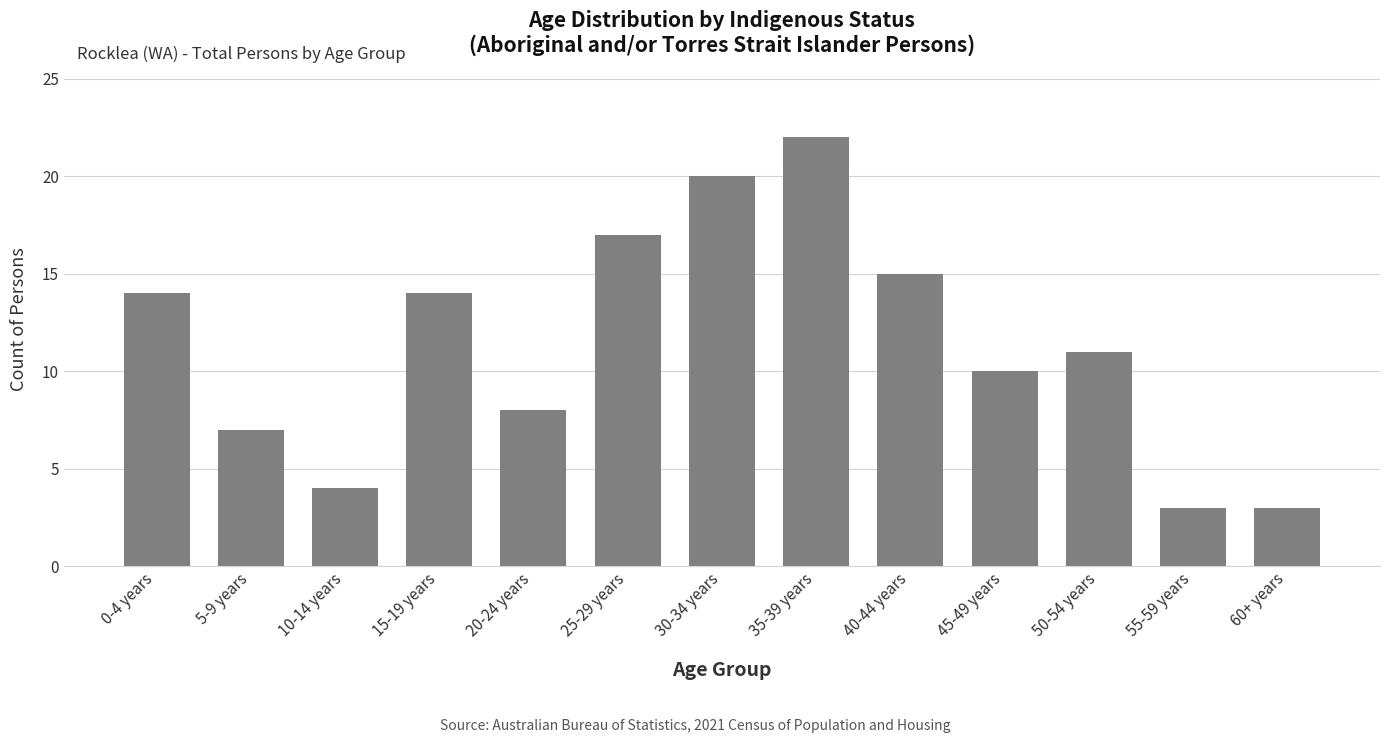

The chart shows a value of 20 at 0-4 years. True or false?

False